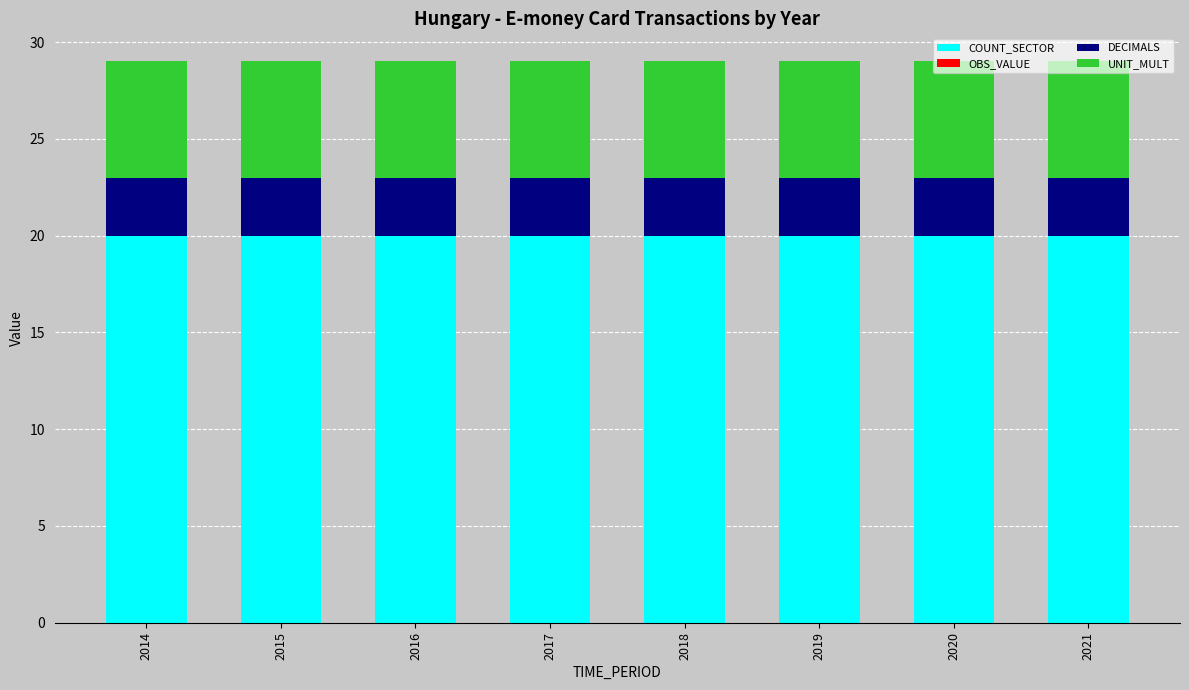

What is the total value across all series at 2014?

29